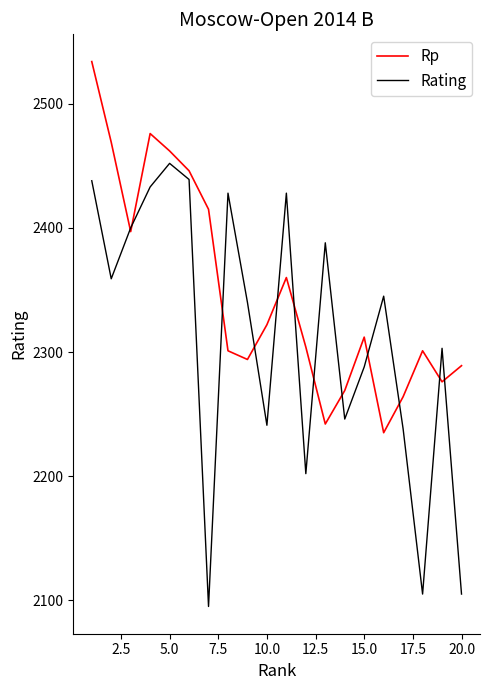

Is this an area chart (filled region under the line)?

No